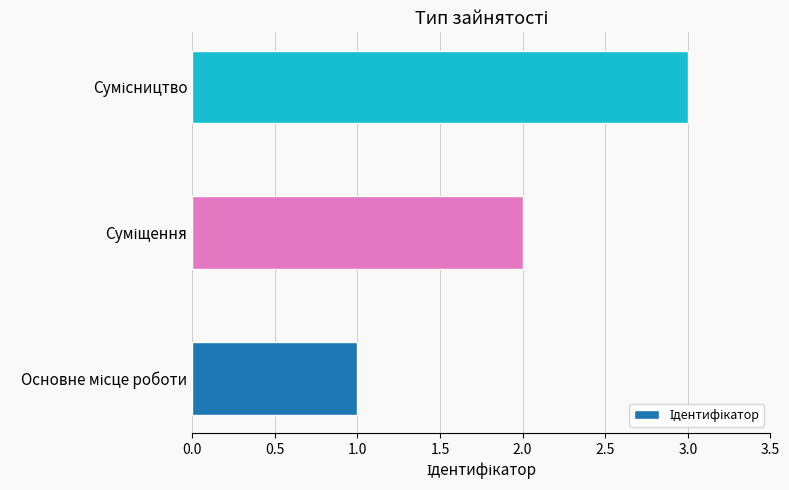

What is the maximum value shown in the chart?

3